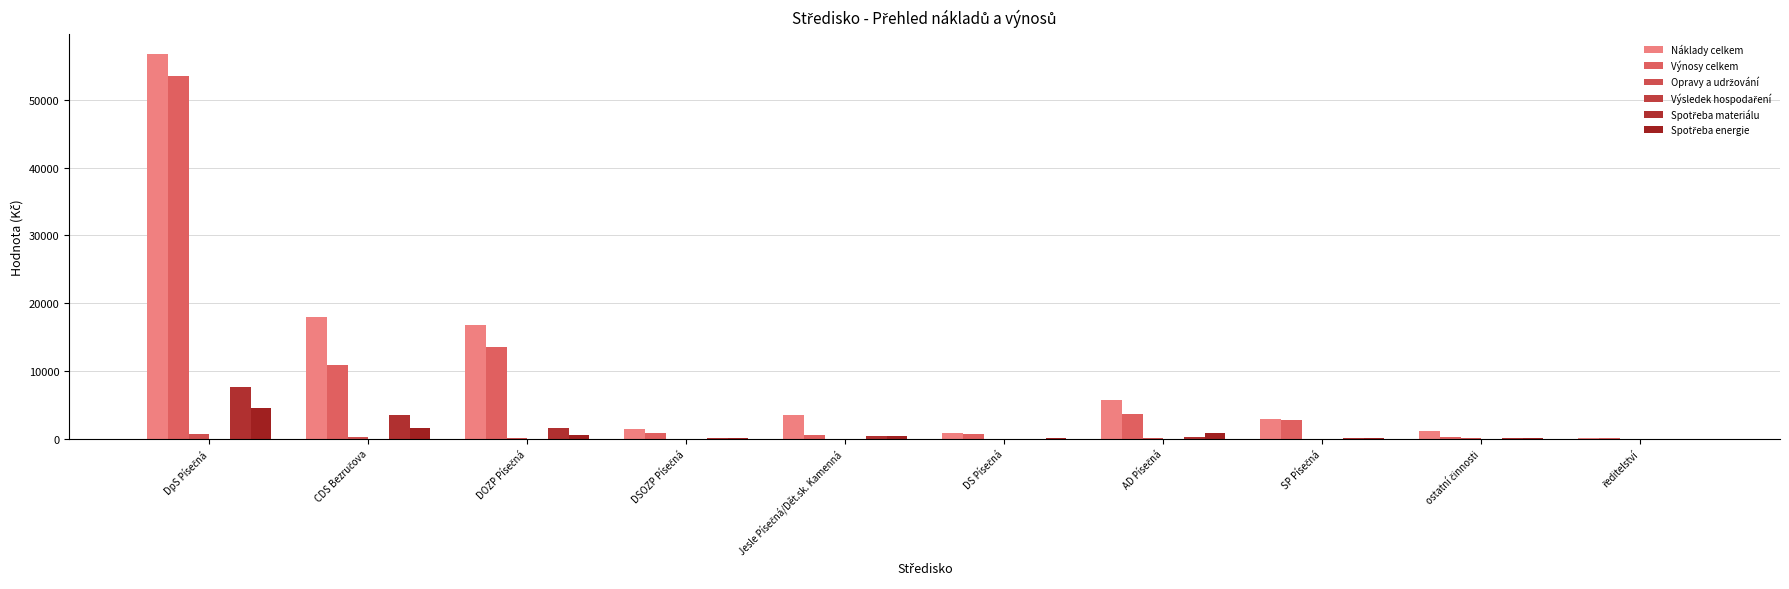

How many groups of bars are there?

10